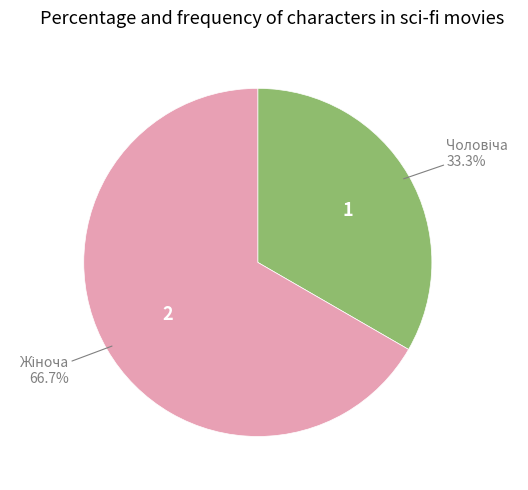

To the nearest percent, what is the average slice percentage?

50%